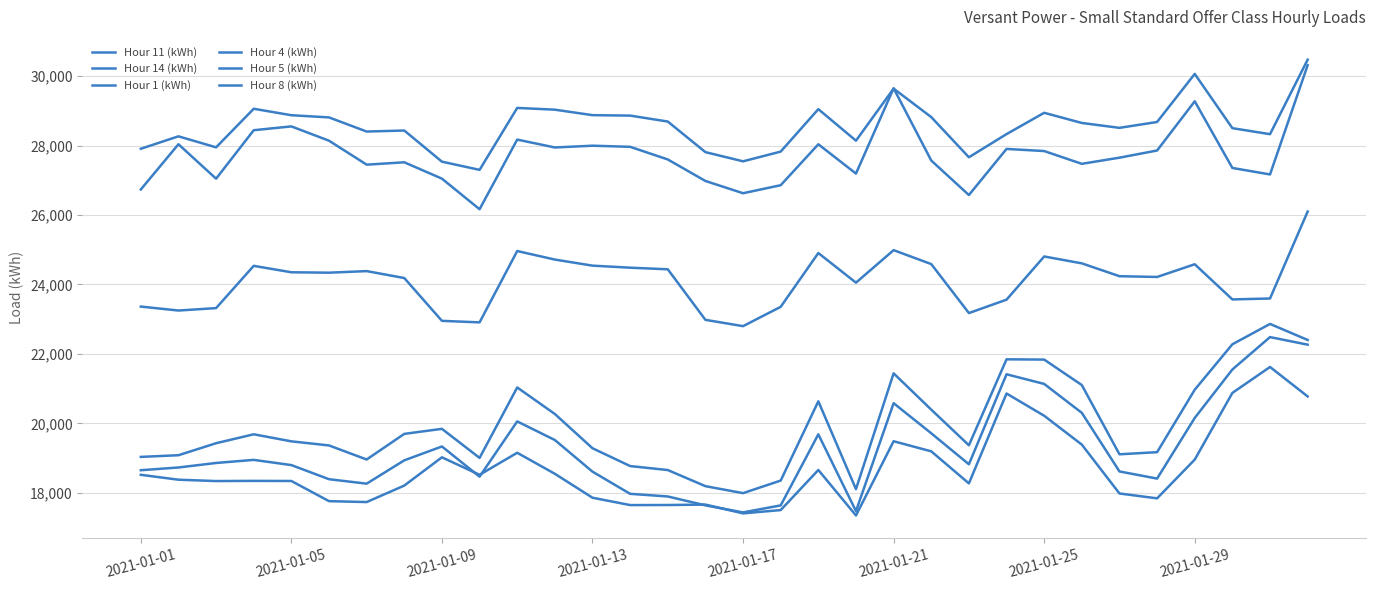

How many interior local peaks does the Hour 1 (kWh) series have?

8